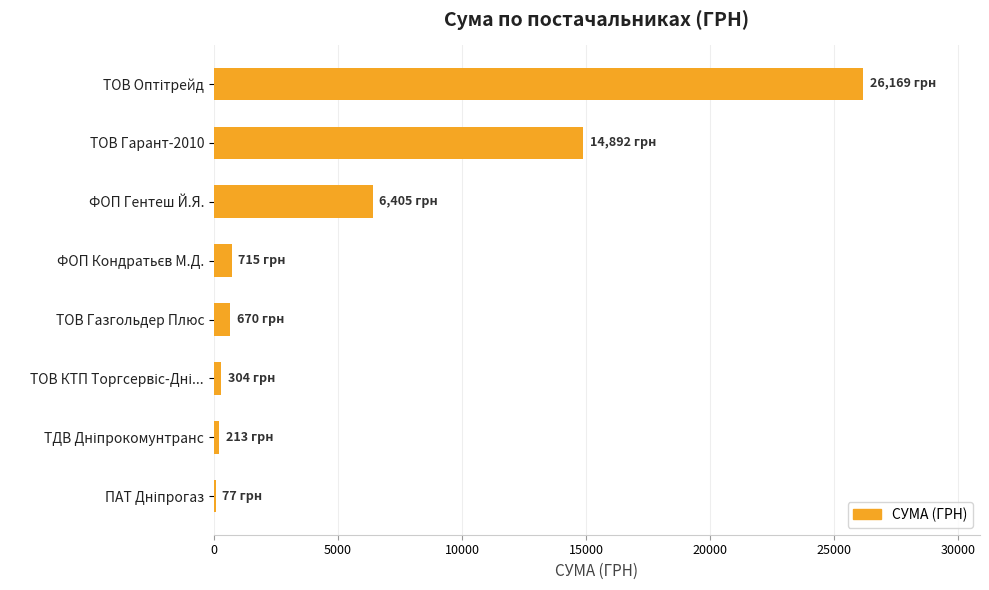

How many data points does each series have?

8